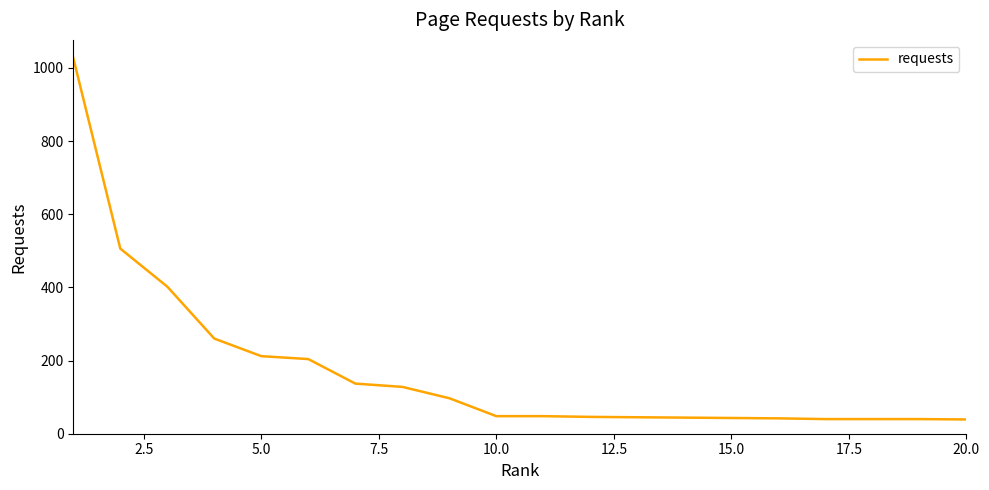

What is the minimum value shown in the chart?

39